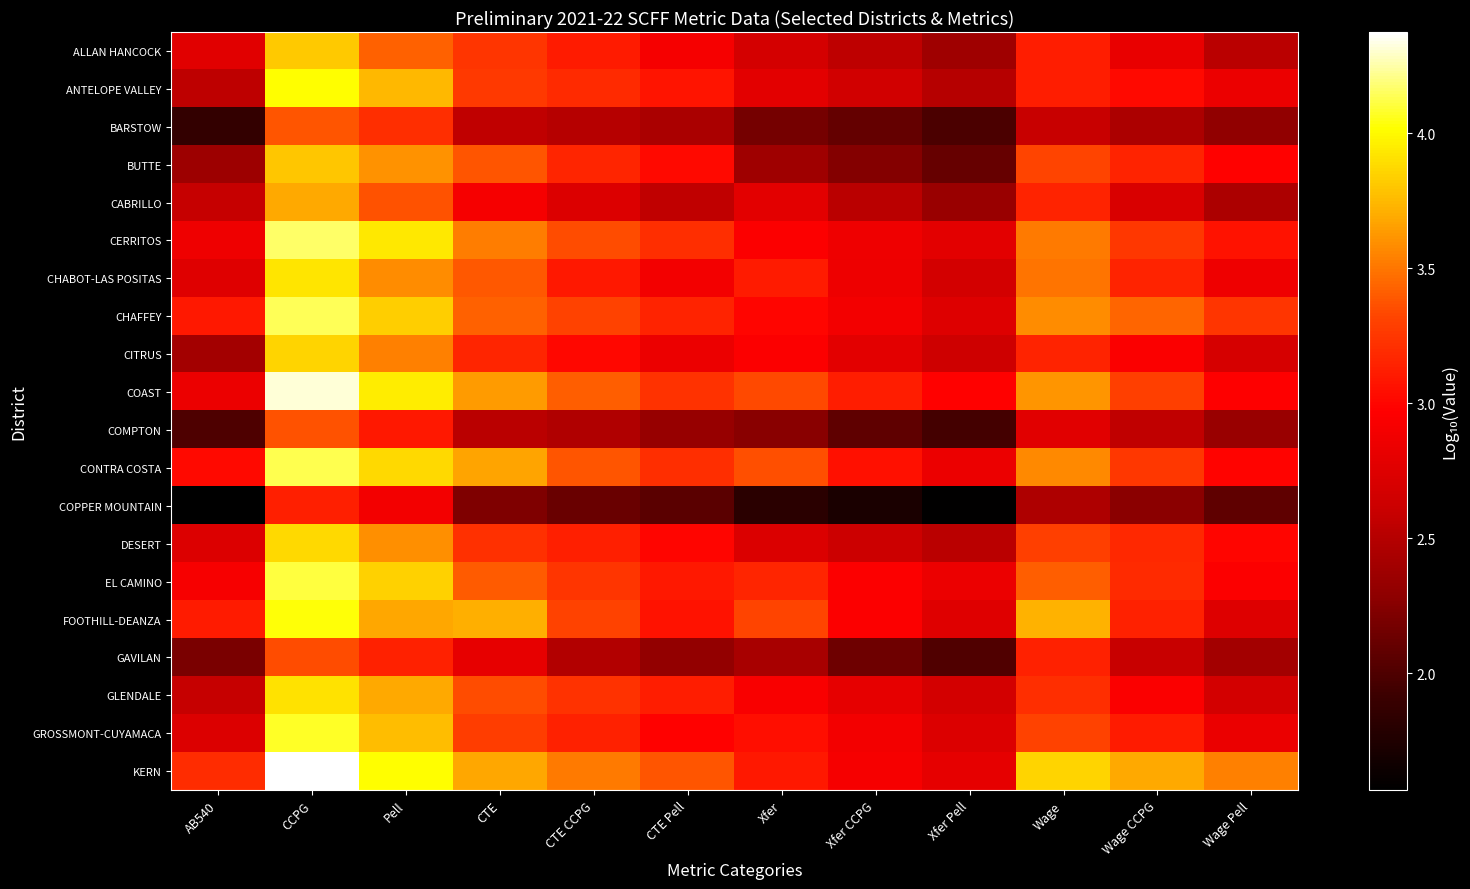

How many distinct data groups are displayed?

20